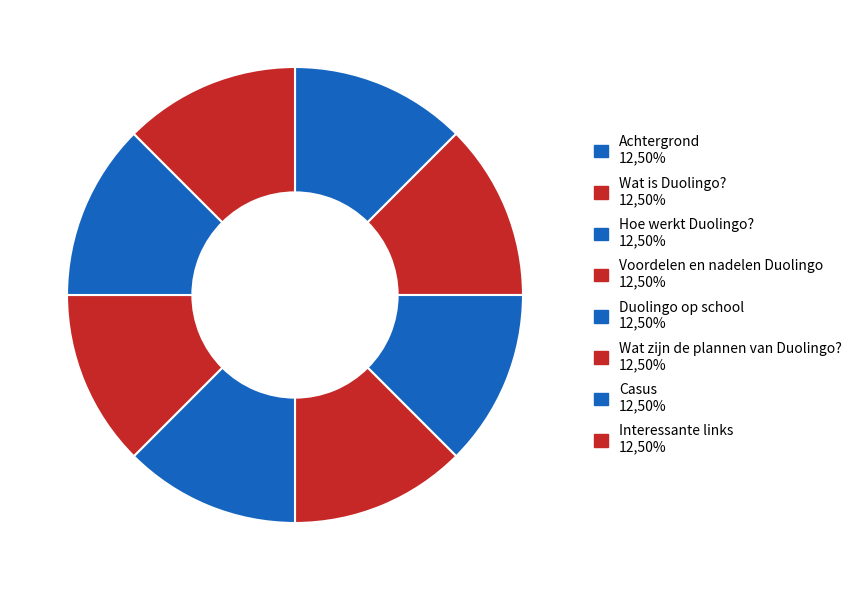

Count the number of slices in the pie.

8